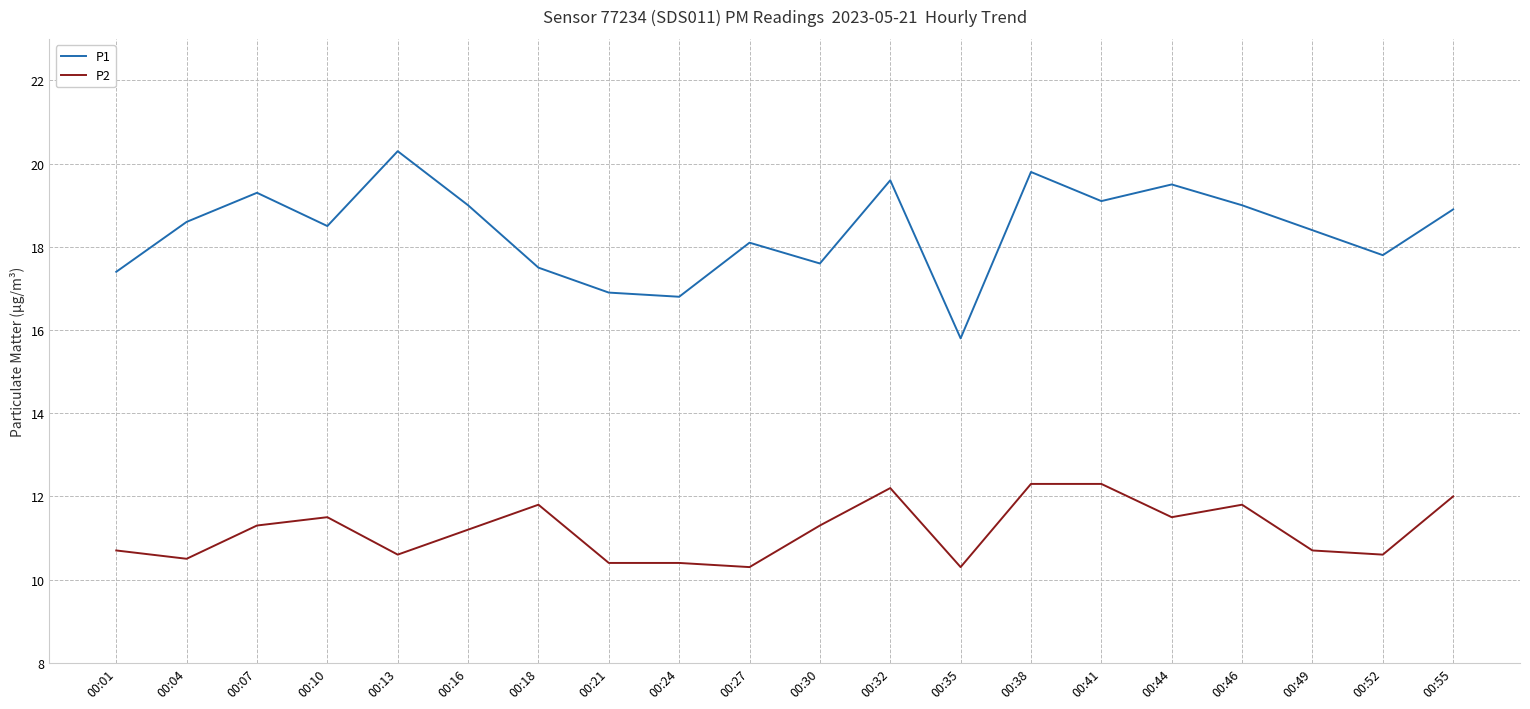

True or false: P2 has more than 1 interior local peaks.

True